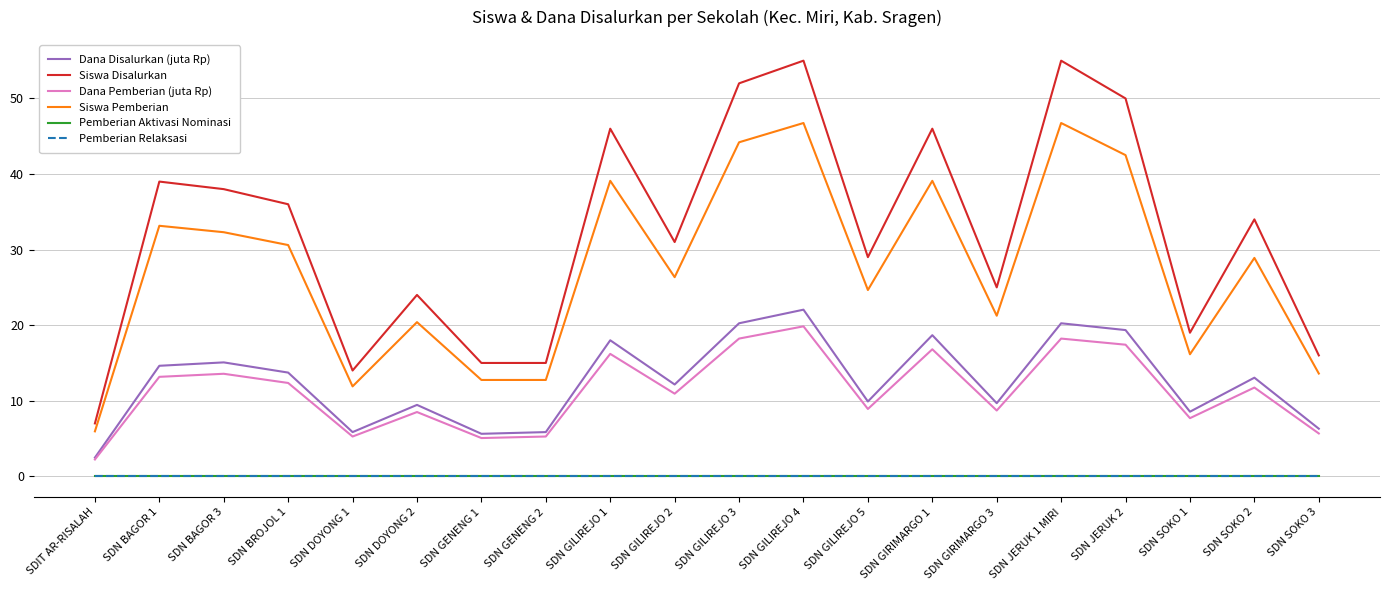

Which category has the lowest value in the Dana Disalurkan (juta Rp) series?

SDIT AR-RISALAH